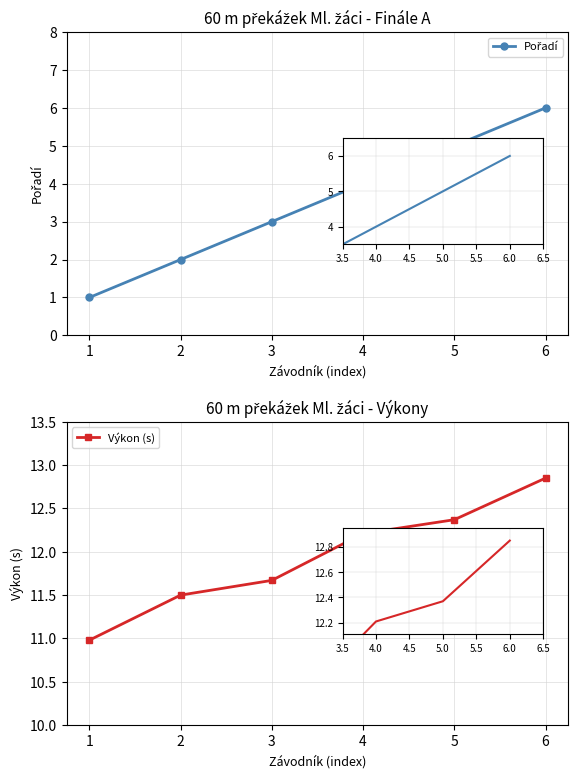

The Pořadí series shows 2.0 at 2. True or false?

True